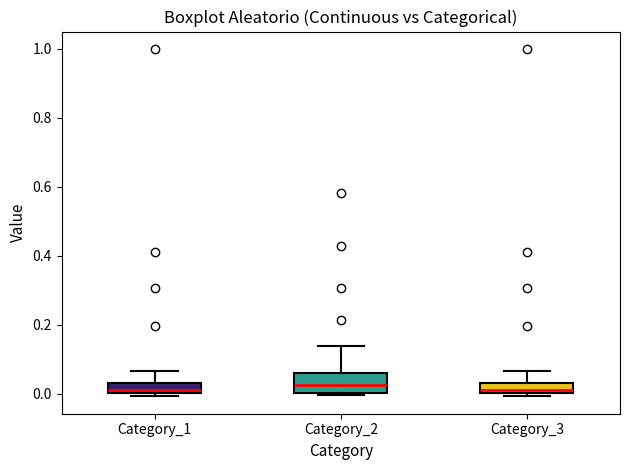

Comparing the boxes themselves (not the whiskers), which one is the tallest?

Category_2